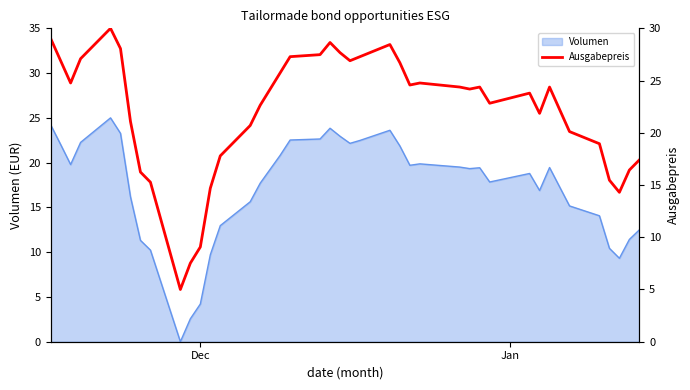

What is the highest value of the Volumen series?

25.0